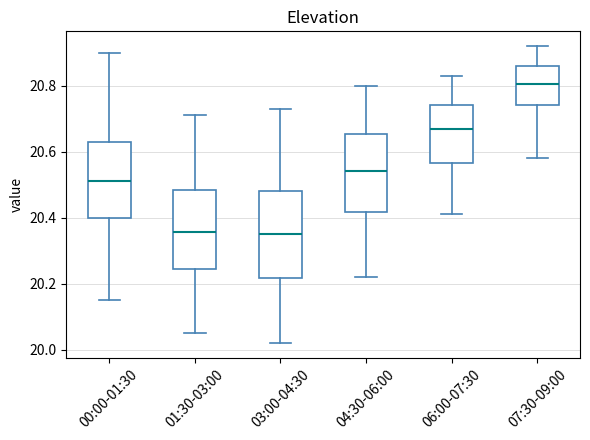

Reading left to right, transcribe this box plot: for each box, give where its median line is, the range the box spans, and where its two whiskers end, as read against the y-axis. The values are not printed on the chart, so give them approximately, as read against the axis.

00:00-01:30: median 20.52, box 20.40 to 20.64, whiskers 20.16 to 20.90
01:30-03:00: median 20.36, box 20.24 to 20.48, whiskers 20.06 to 20.72
03:00-04:30: median 20.36, box 20.22 to 20.48, whiskers 20.02 to 20.74
04:30-06:00: median 20.54, box 20.42 to 20.66, whiskers 20.22 to 20.80
06:00-07:30: median 20.68, box 20.56 to 20.74, whiskers 20.42 to 20.84
07:30-09:00: median 20.80, box 20.74 to 20.86, whiskers 20.58 to 20.92